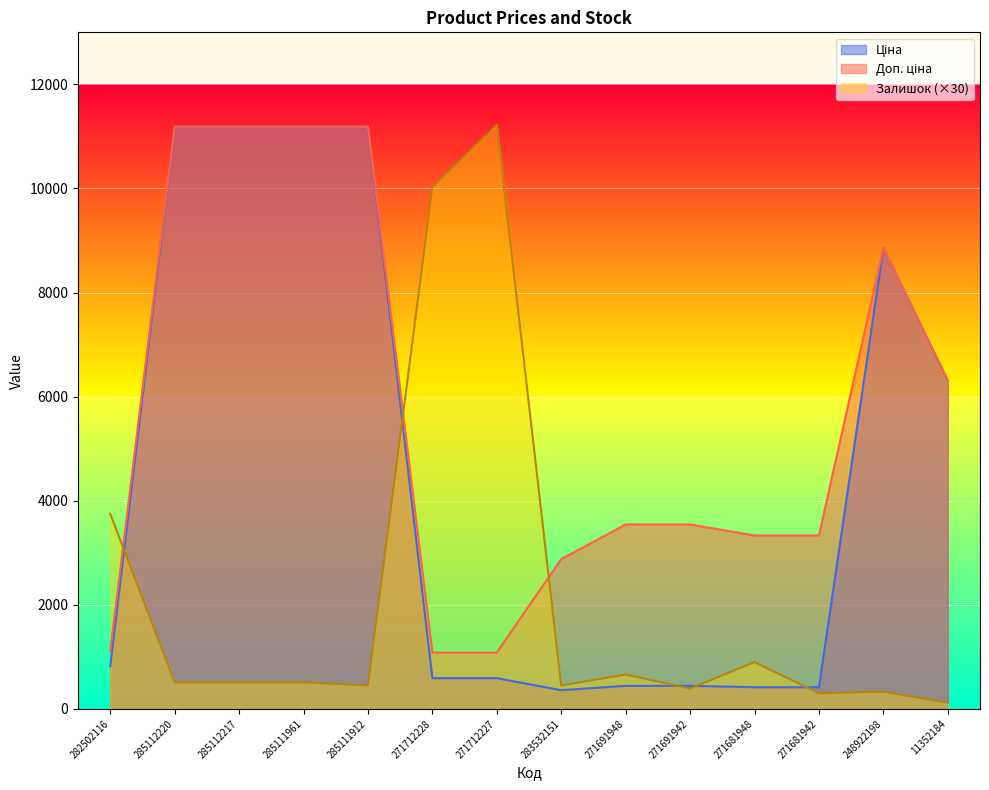

What is the value of the Доп. ціна point at the 7th from the left?

1081.7